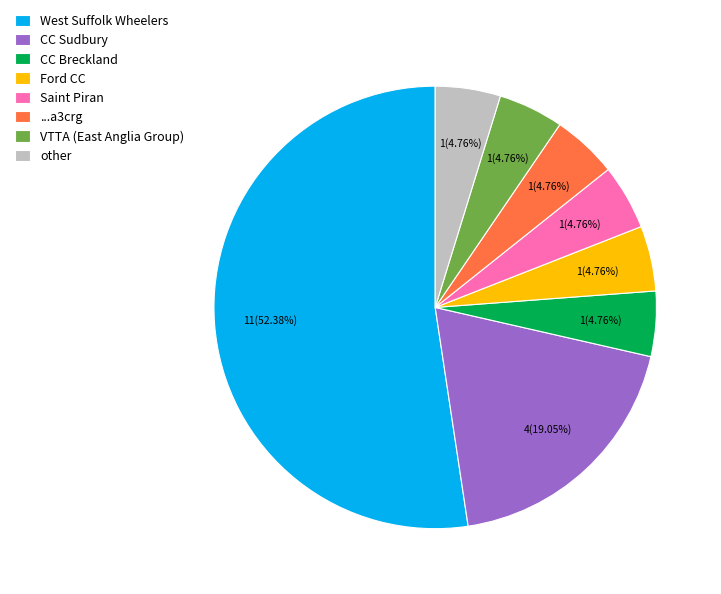

What percentage is the CC Breckland slice, to the nearest percent?

5%